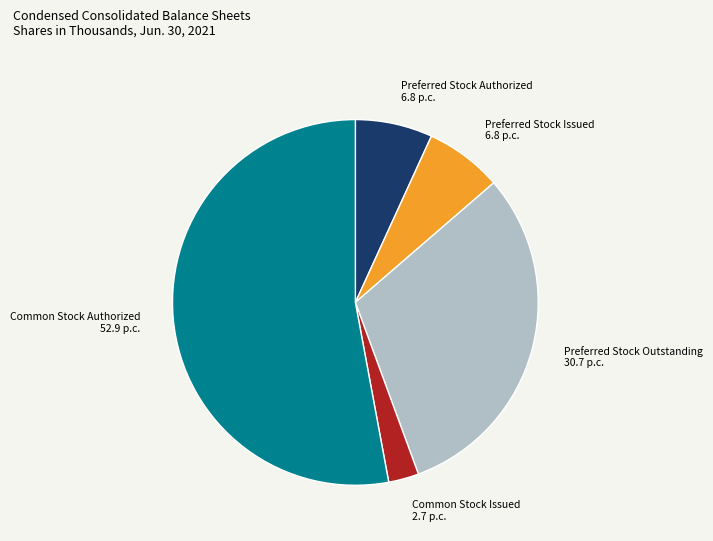

What is the smallest slice in the pie chart?

Common Stock Issued